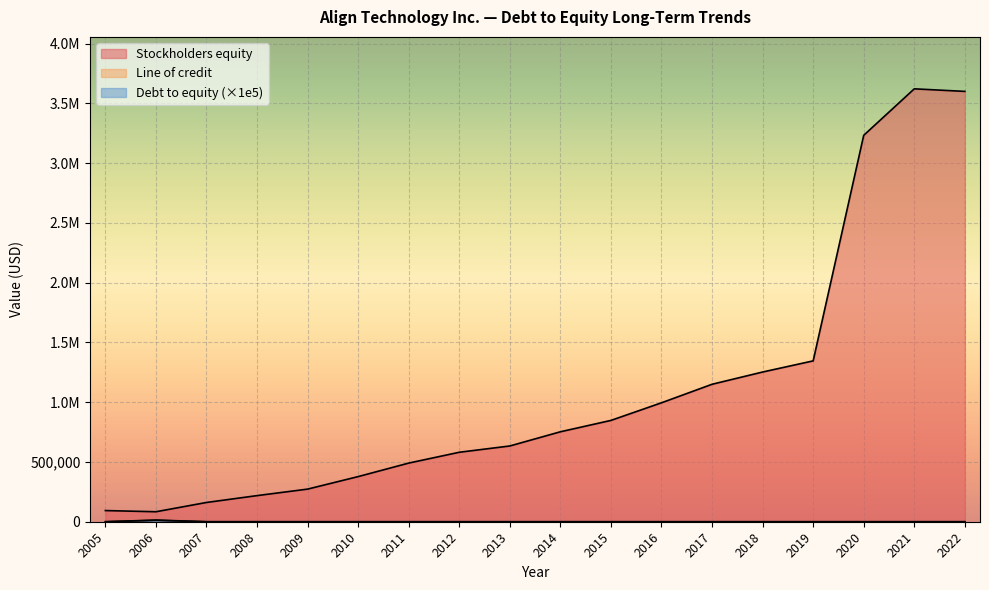

Is it true that Stockholders equity equals 193303.1 at 2013?

False